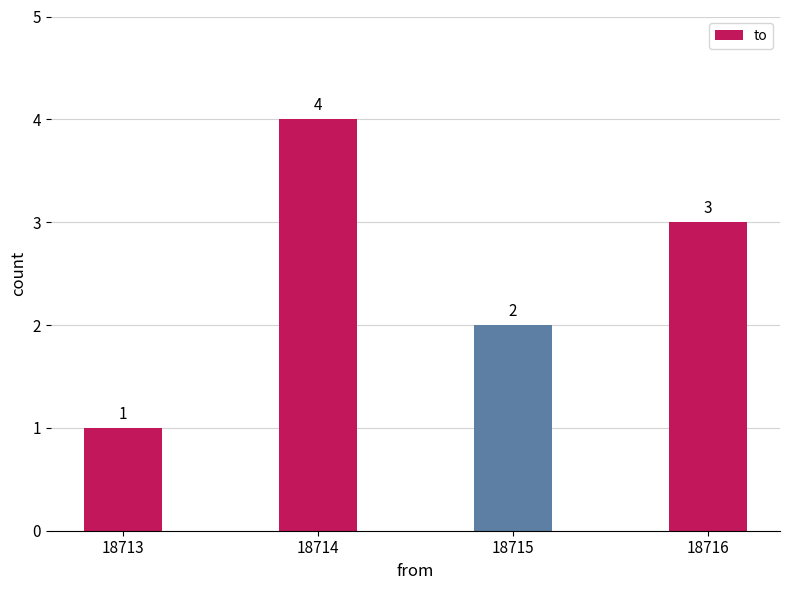

Between 18716 and 18713, which is larger?

18716